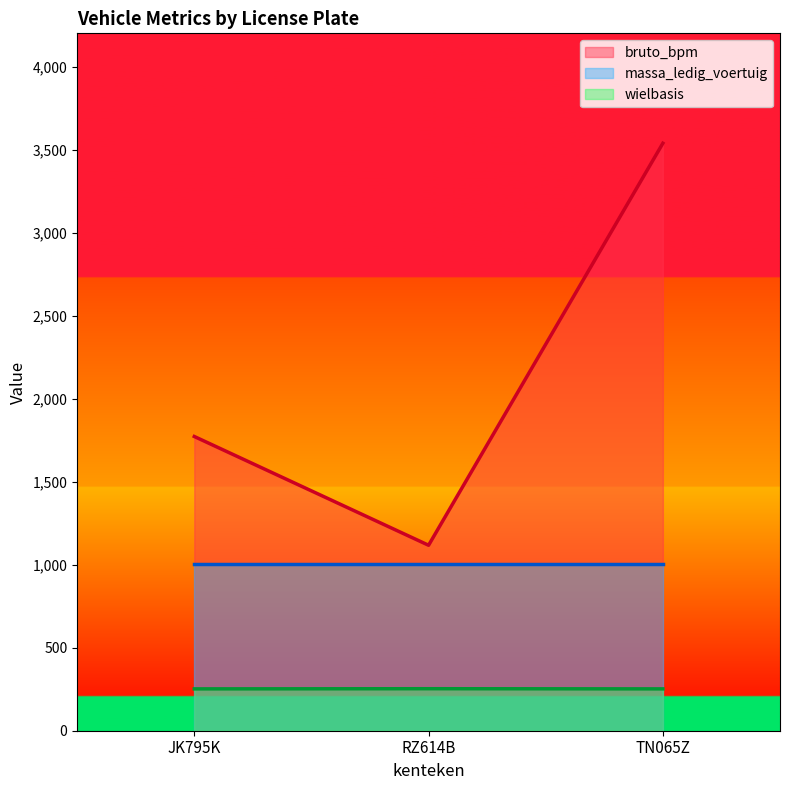

Between JK795K and TN065Z, which is larger?

TN065Z